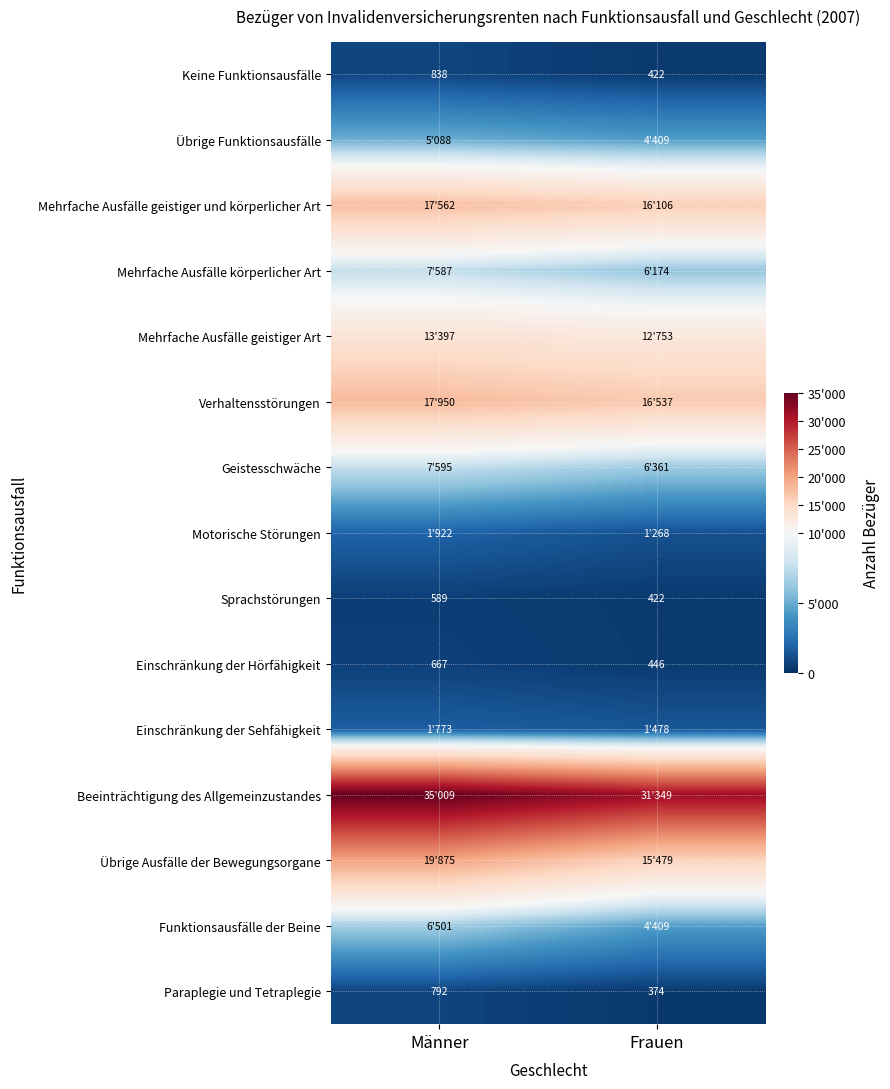

At how many categories does at least one series exceed 5214?

2